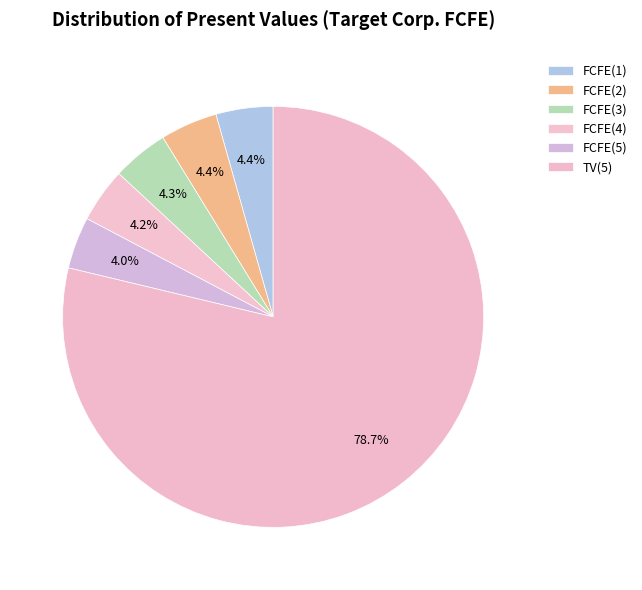

Approximately how many times larger is the value at FCFE(1) compared to FCFE(3)?

1.0